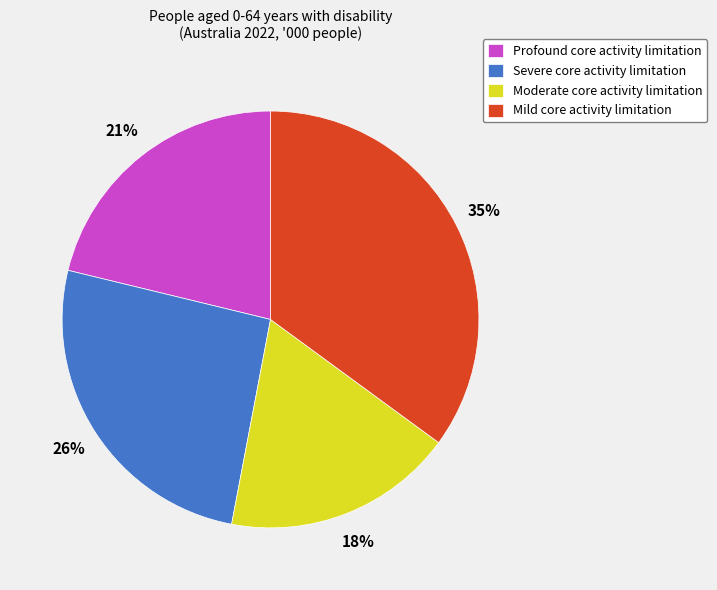

What is the smallest slice in the pie chart?

Moderate core activity limitation